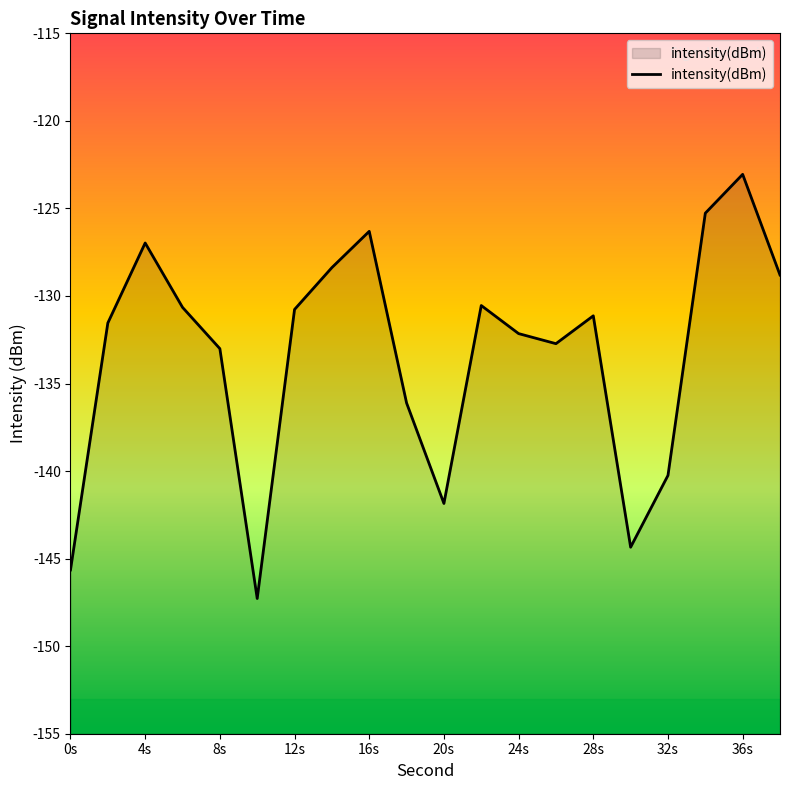

Where is the first local maximum?

4s